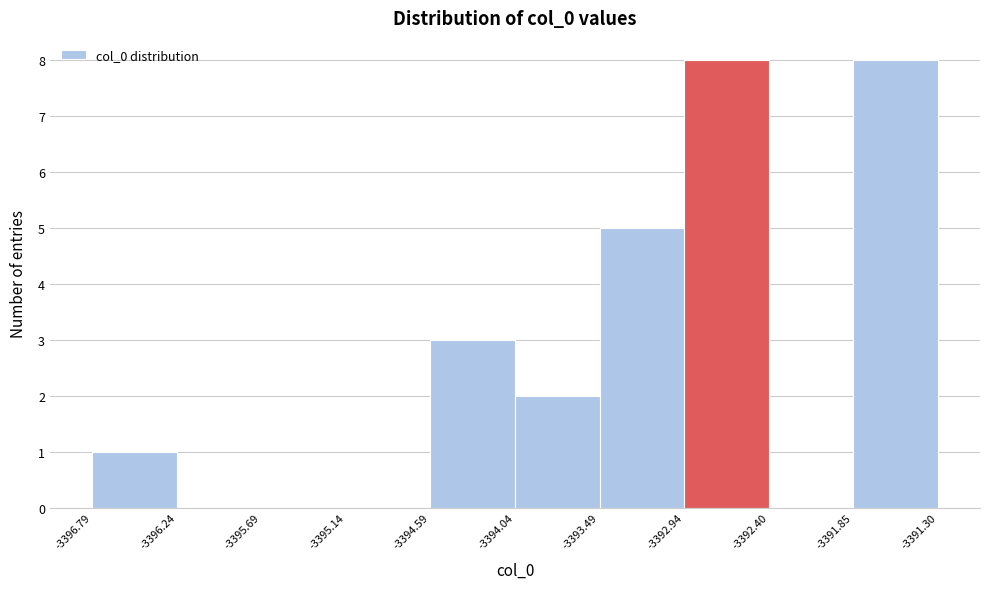

Reading left to right, list every bar in this chart as the range it spans on the x-axis followed by its height. The values are not printed on the chart, so give them approximately, as read against the axis.

-3396.79 to -3396.24: 1
-3396.24 to -3395.69: 0
-3395.69 to -3395.14: 0
-3395.14 to -3394.59: 0
-3394.59 to -3394.04: 3
-3394.04 to -3393.49: 2
-3393.49 to -3392.94: 5
-3392.94 to -3392.40: 8
-3392.40 to -3391.85: 0
-3391.85 to -3391.30: 8